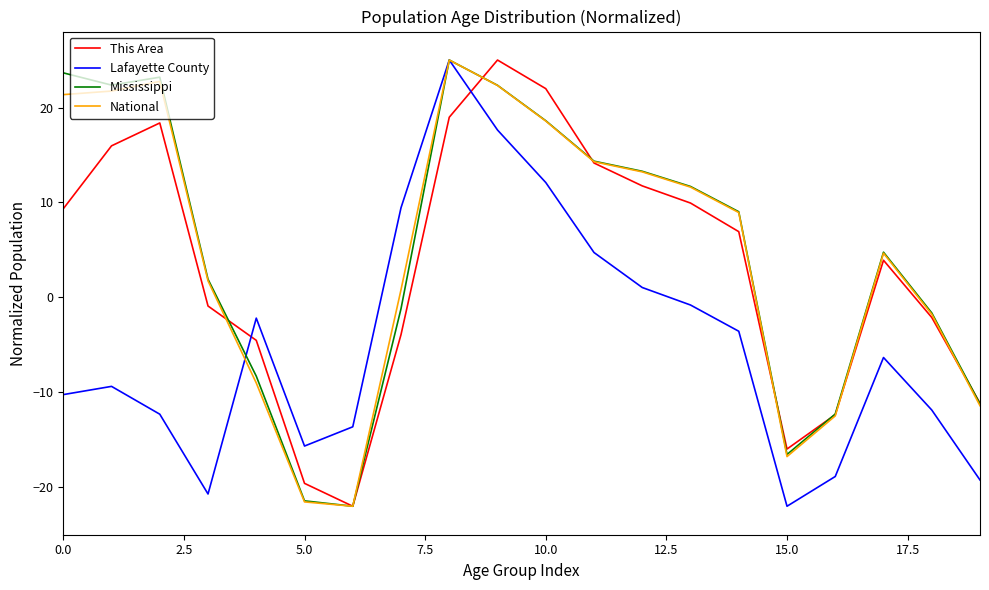

What is the smallest value displayed?

-22.0